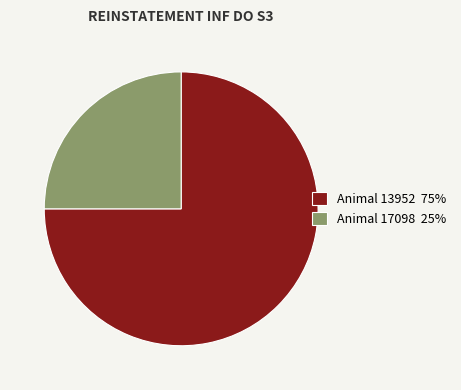

Does Animal 13952 75% represent more than half of the total?

Yes